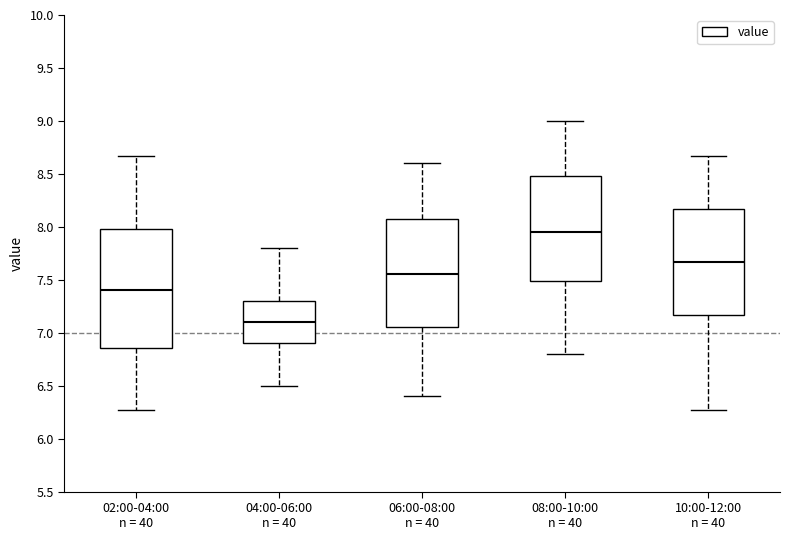

Which box is the tallest, from its lower edge to its upper edge?

02:00-04:00 n = 40